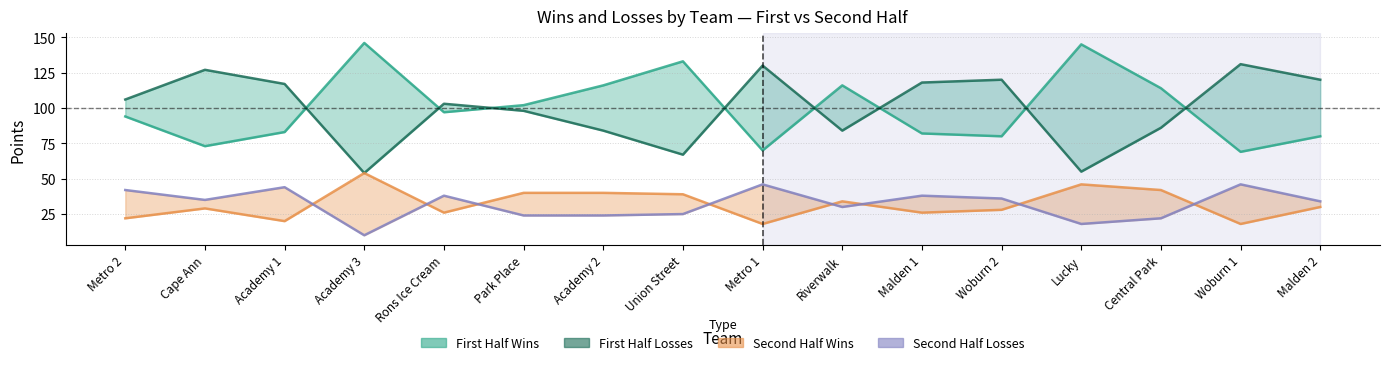

Which series changed the most between Academy 3 and Malden 1?

First Half Wins